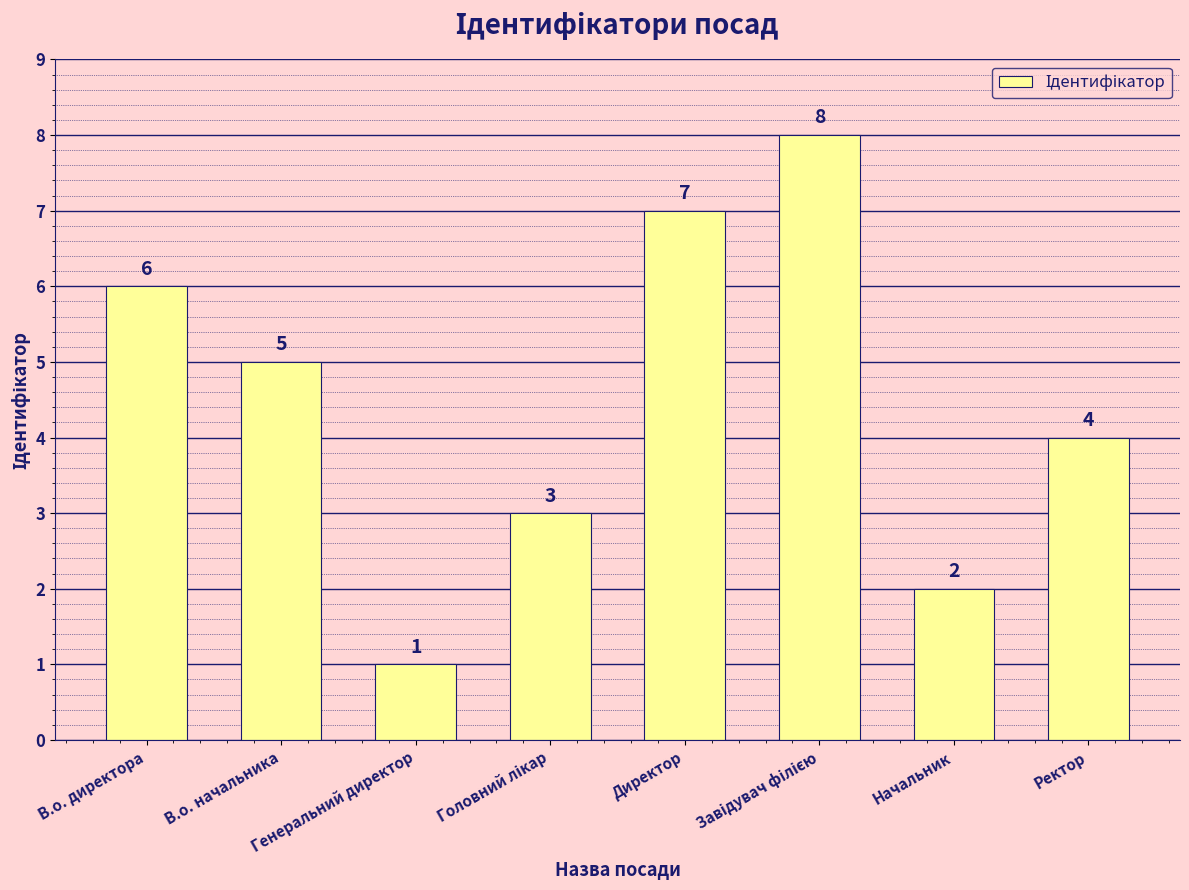

The value at В.о. директора is 4. True or false?

False